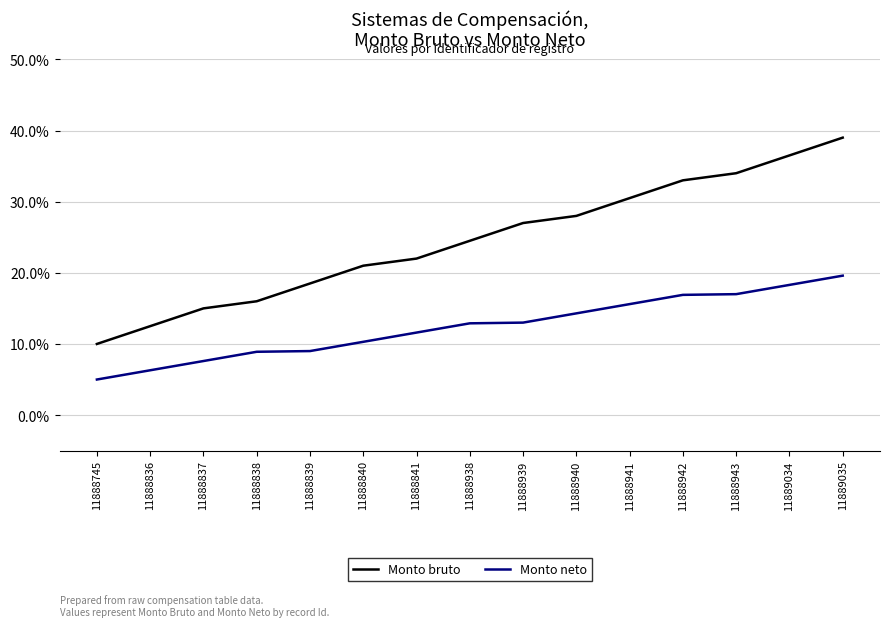

Rank the series by their maximum value, from lowest to highest.

Monto neto, Monto bruto